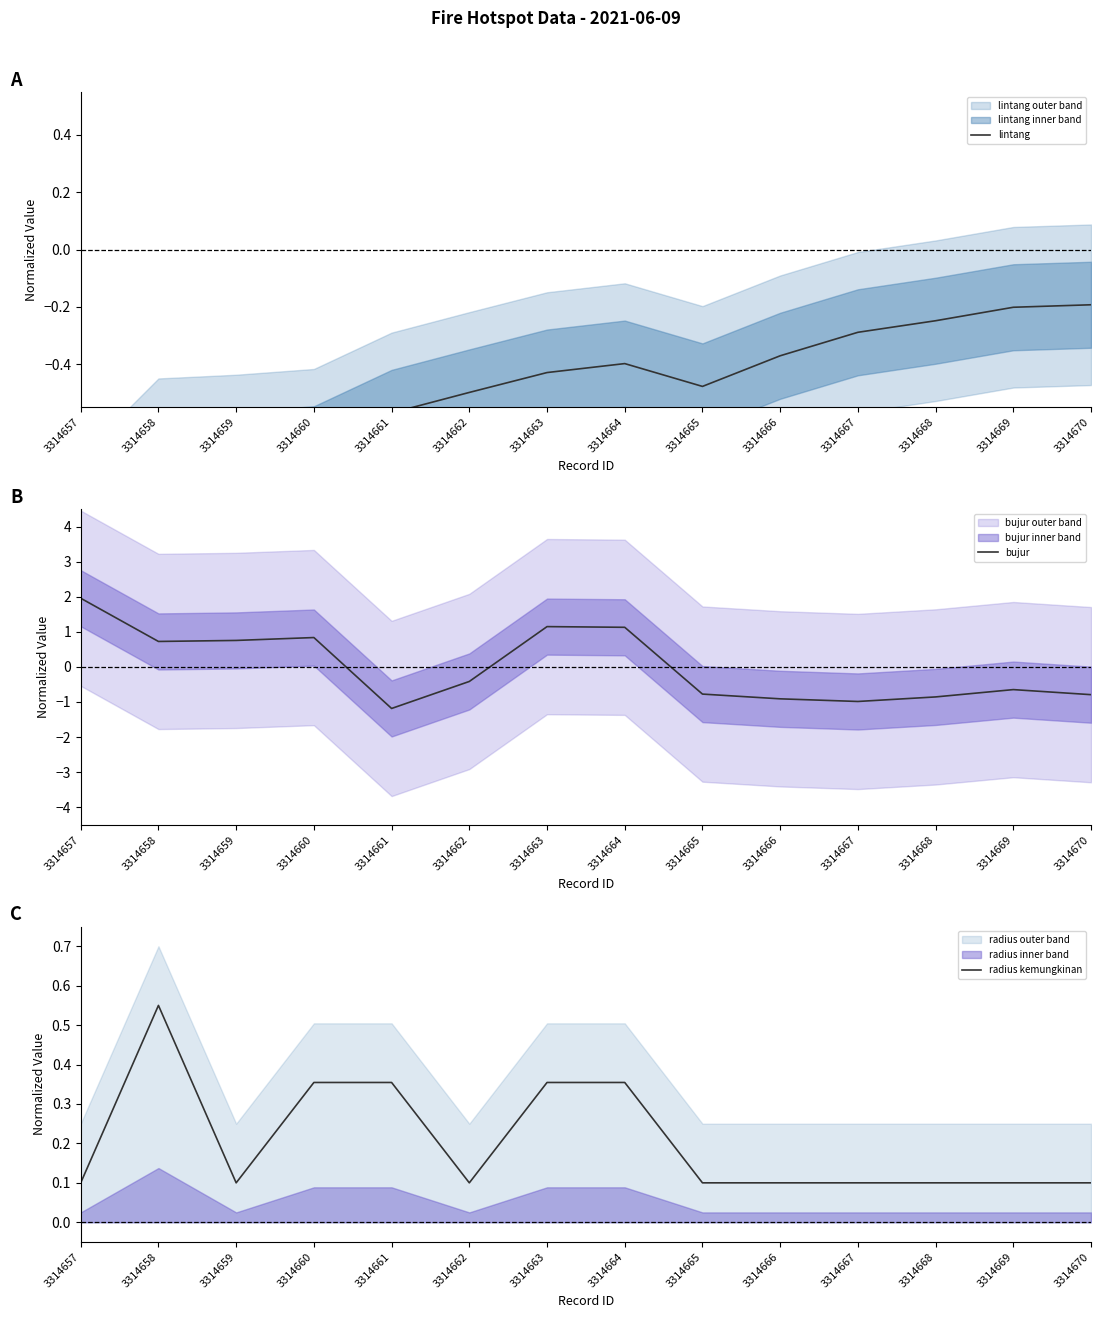

Where do bujur and lintang first cross each other?

3314660 and 3314661